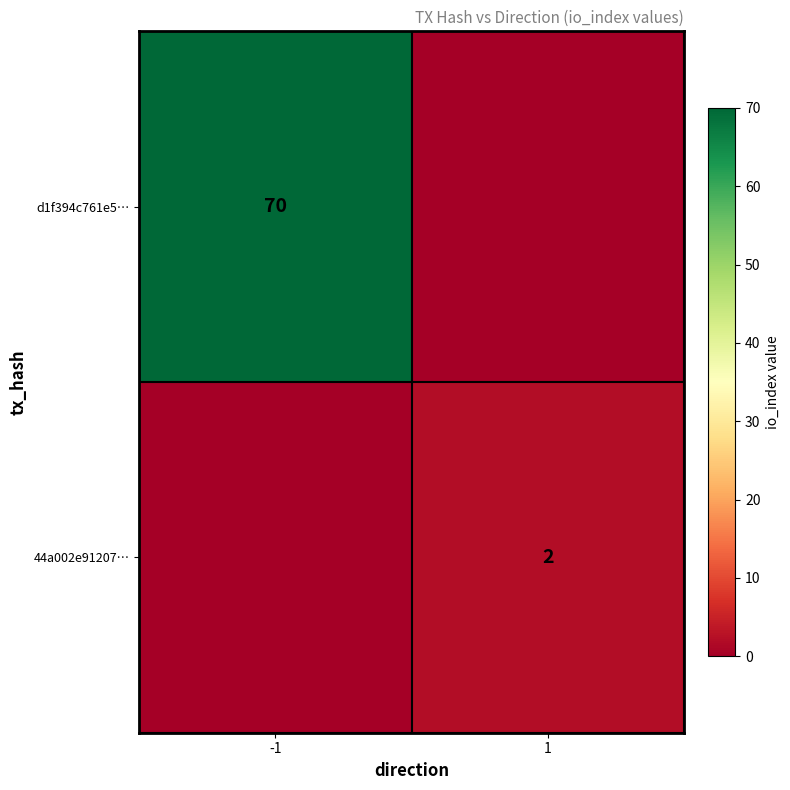

What is the spread (max minus min) of values at 1?

2